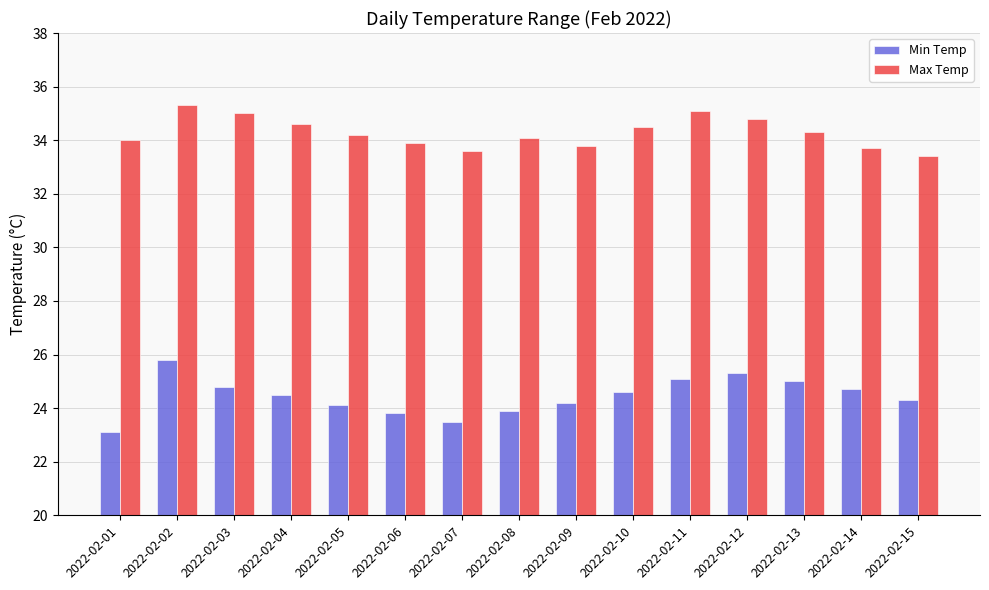

What is the difference between the Min Temp values at 2022-02-09 and 2022-02-08?

0.3